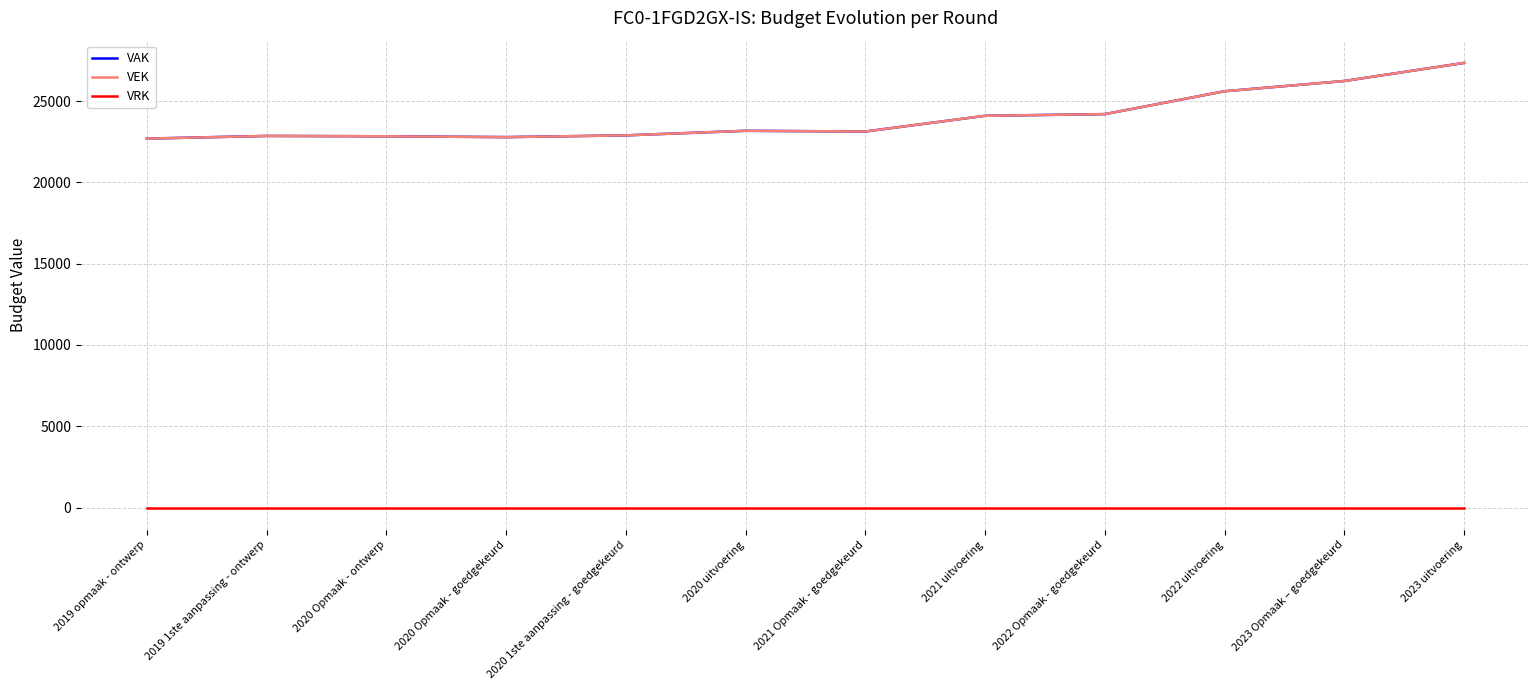

Which series changed the most between 2020 uitvoering and 2021 uitvoering?

VAK